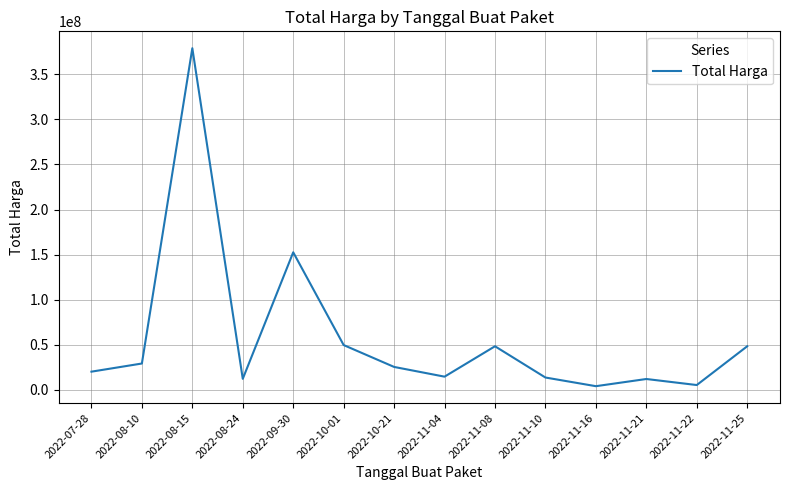

True or false: there are more than 0 points higher than both neighbors.

True